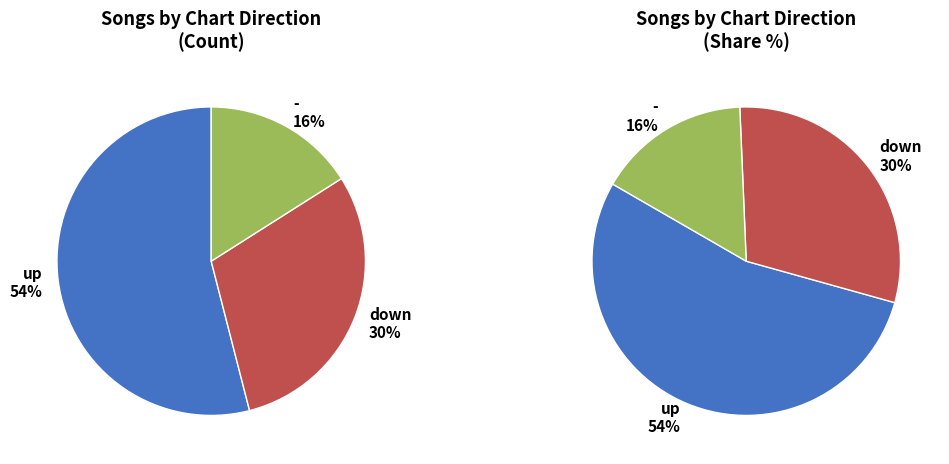

Is there a majority slice in this chart?

Yes